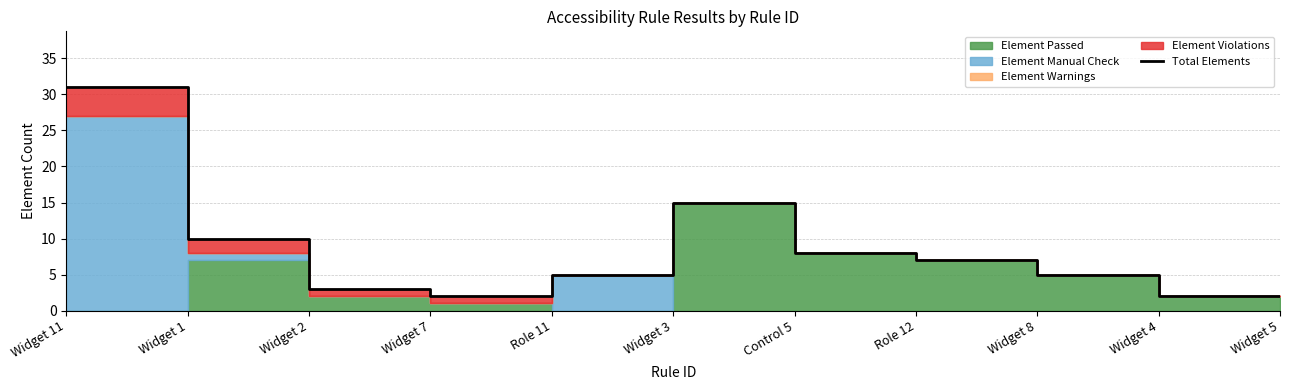

True or false: there are more than 0 points higher than both neighbors.

True